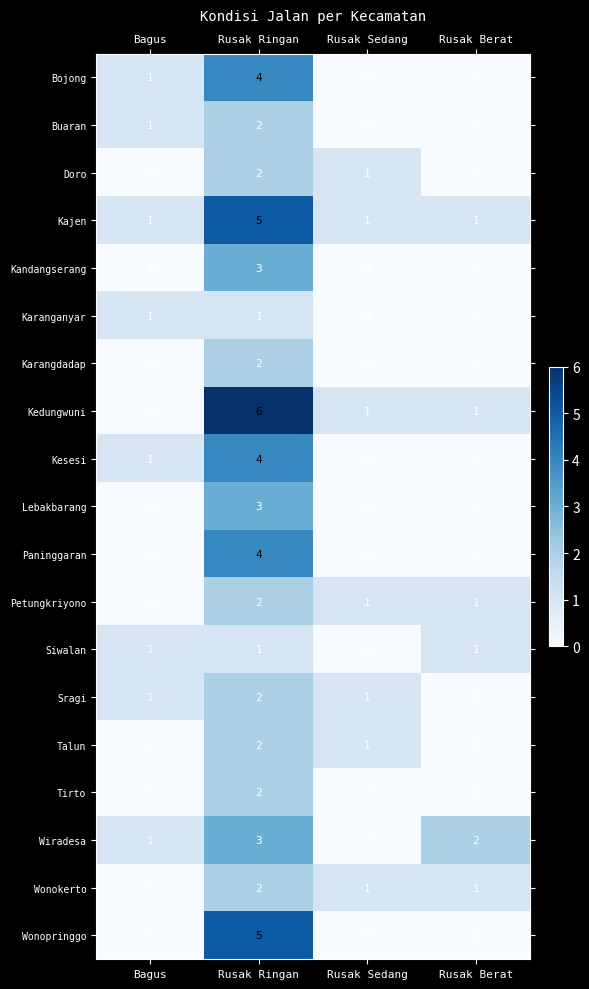

How many values in Wonokerto are above zero?

3